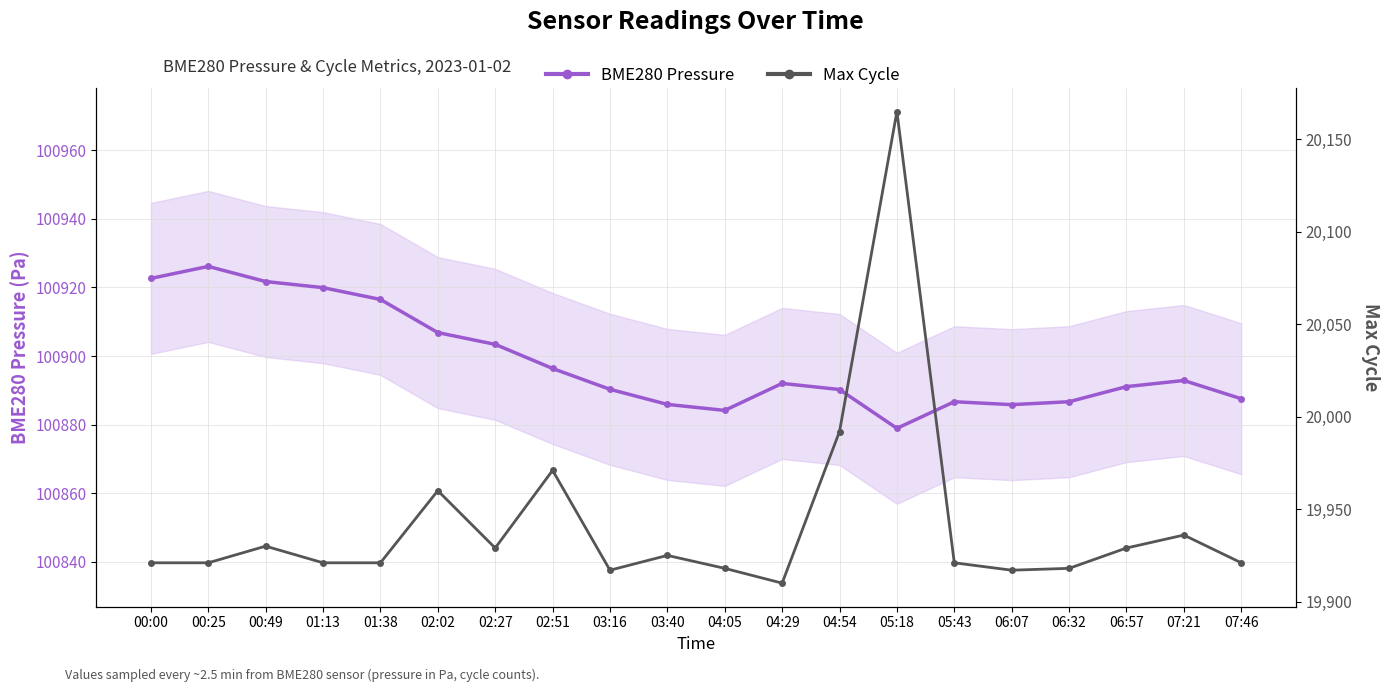

How many data points does each series have?

20